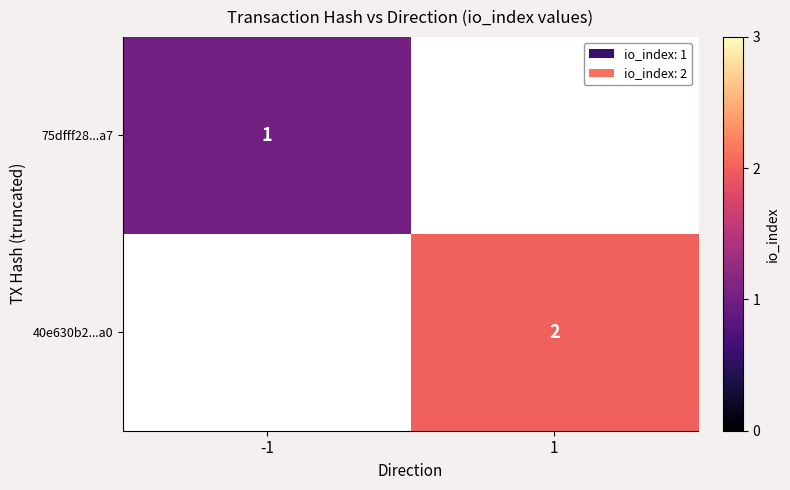

Which has a higher value, -1 or 1?

1